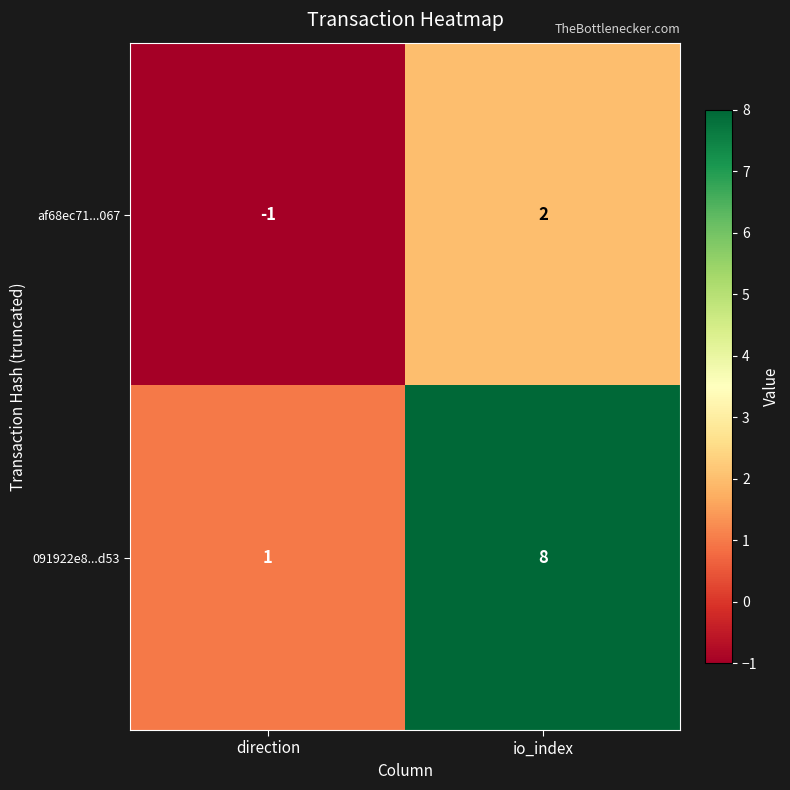

Reading left to right, list all the values displayed in this chart.

af68ec71...067: -1	2
091922e8...d53: 1	8